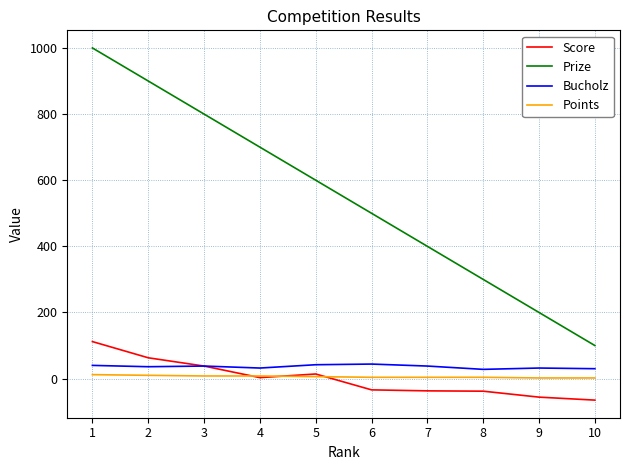

What is the maximum value shown in the chart?

1000